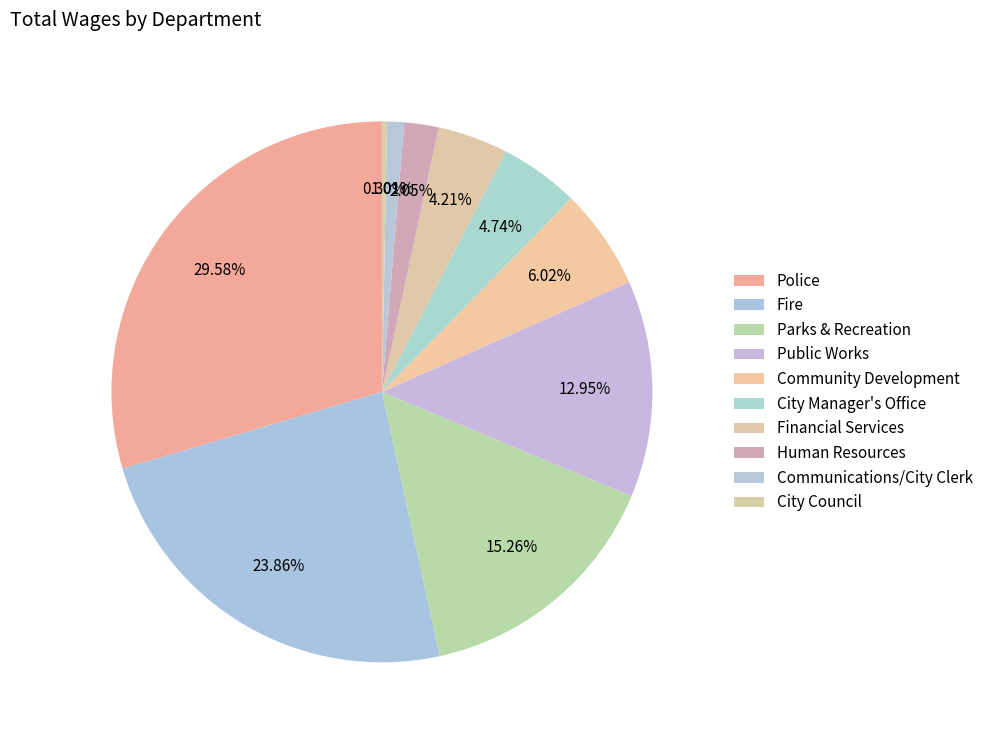

What portion of the pie excludes Public Works?

87.0%